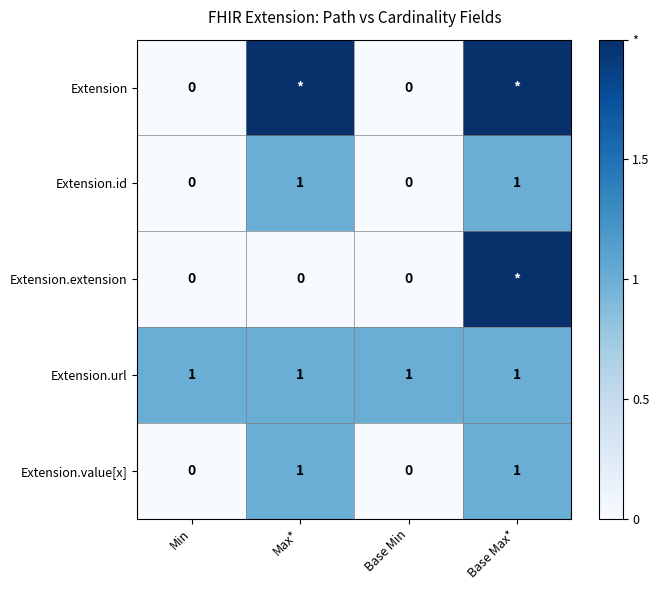

The Extension.value[x] series shows 0 at Base Max*. True or false?

False